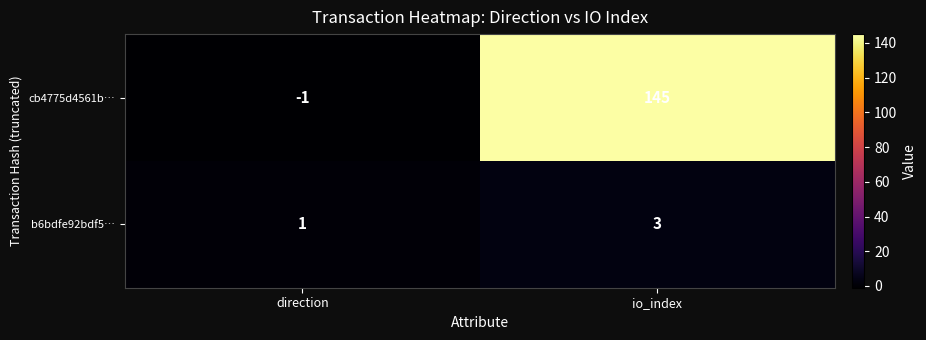

How many categories are shown in the chart?

2